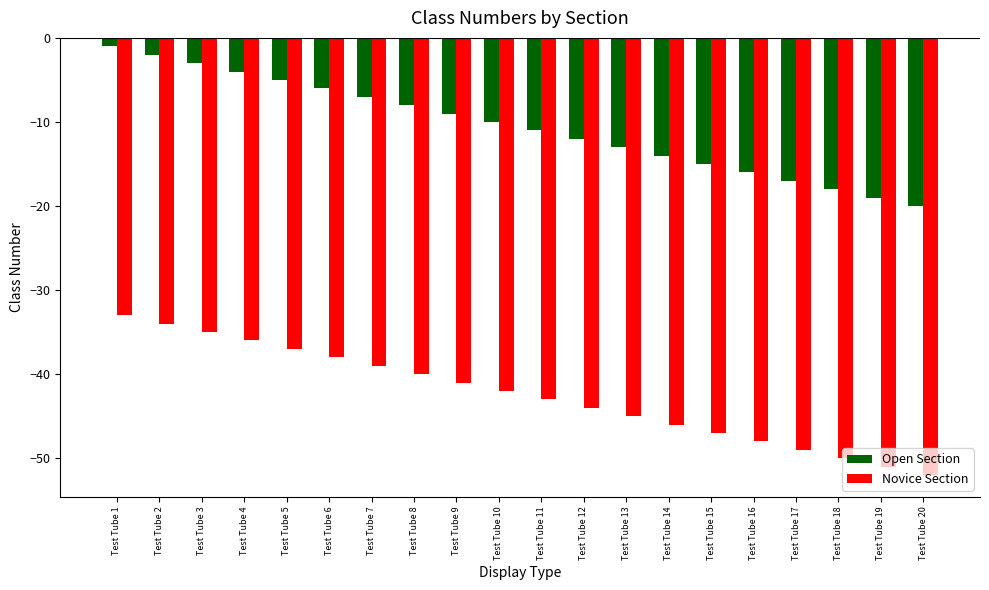

The Novice Section series shows -51 at Test Tube 19. True or false?

True